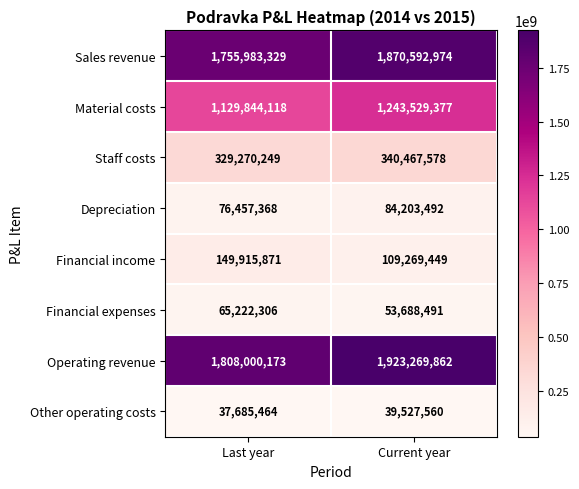

True or false: Operating revenue has a value of 1923269862 at Current year.

True